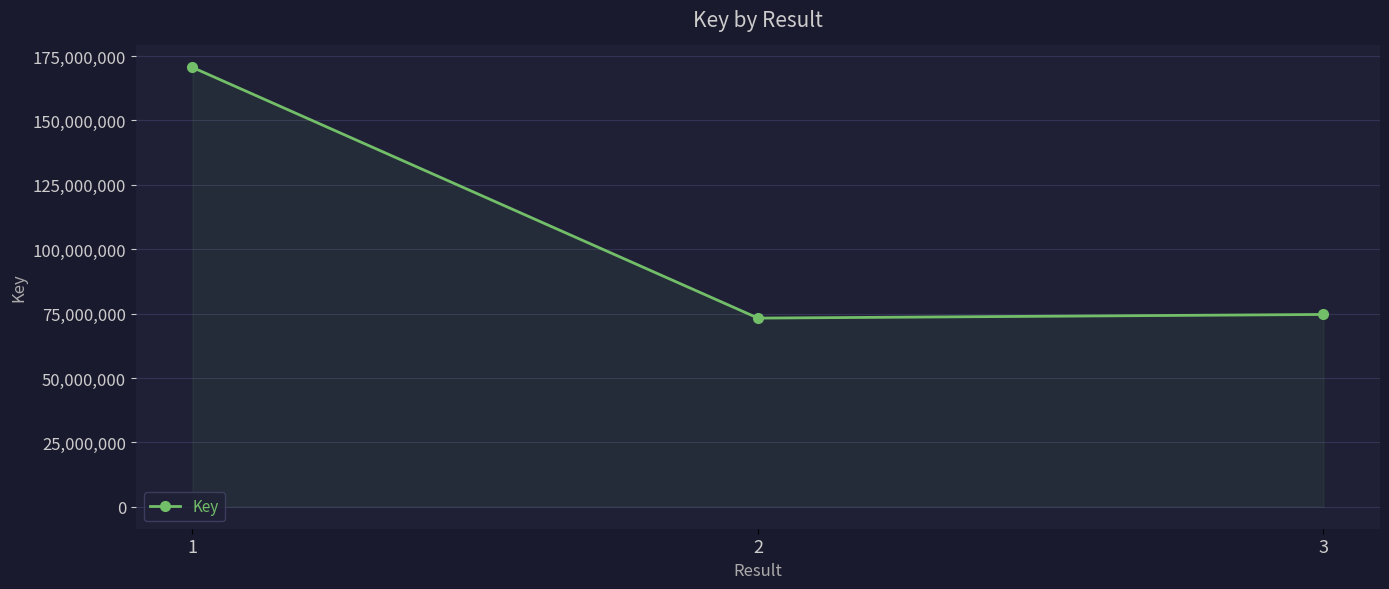

What is the difference between the values at 2 and 1?

97319684